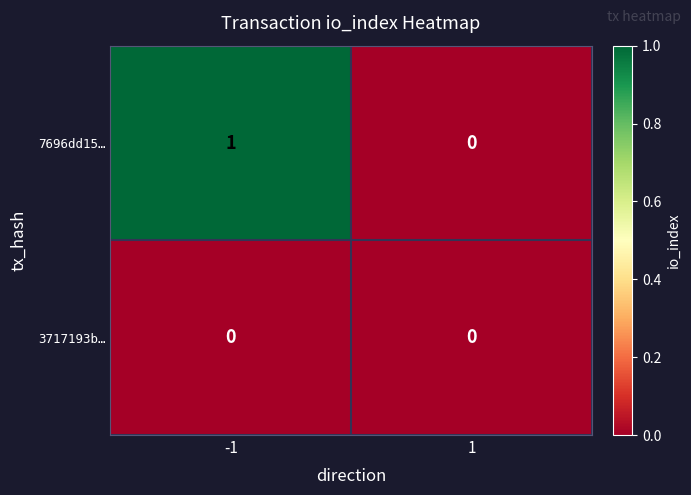

Rank the series by their average value, from lowest to highest.

3717193b…, 7696dd15…